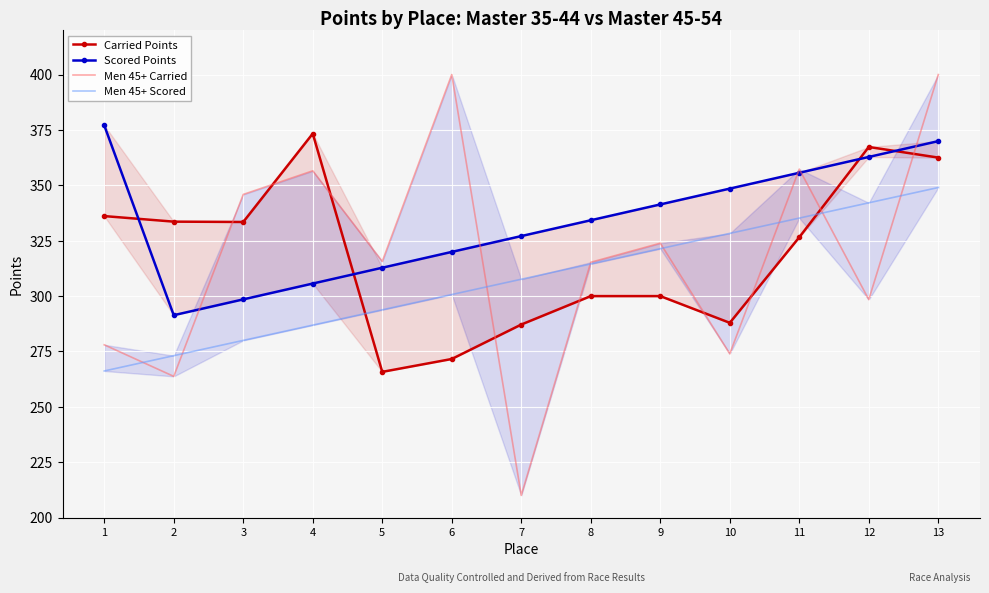

At how many categories does at least one series exceed 265?

13